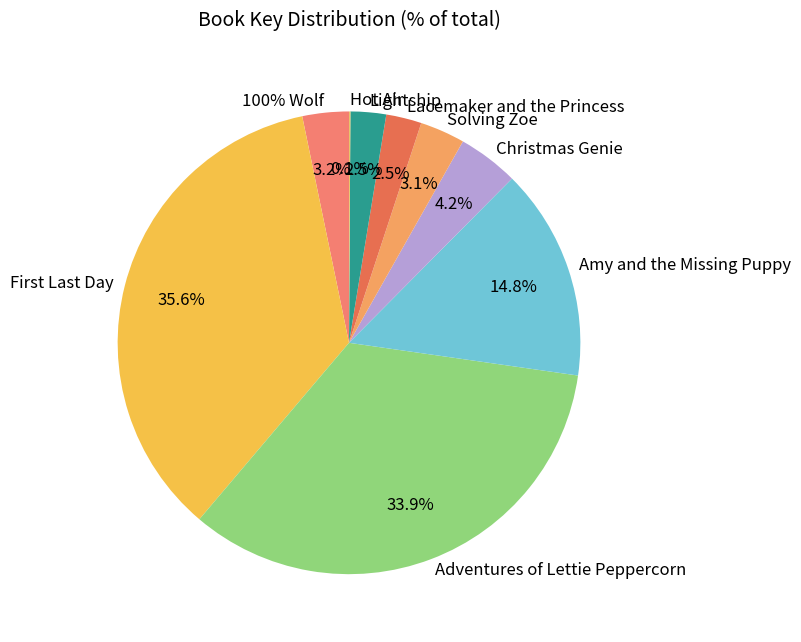

What is the total percentage of Christmas Genie and Adventures of Lettie Peppercorn?

38.2%